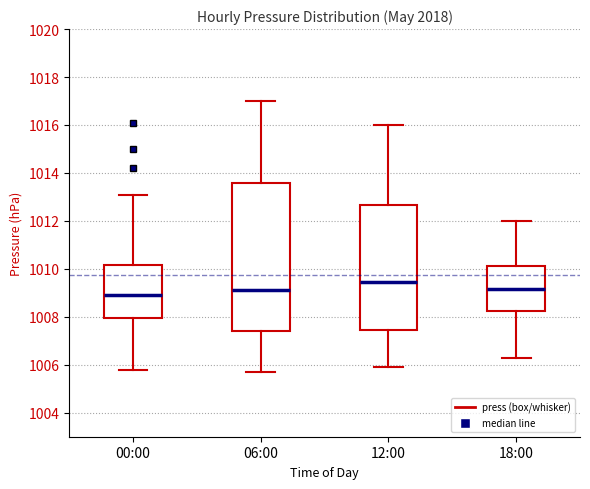

Reading left to right, read every box against the y-axis: the position of its median line, the range the box covers, and the ends of its whiskers. The values are not printed on the chart, so give them approximately, as read against the axis.

00:00: median 1009.0, box 1008.0 to 1010.2, whiskers 1005.8 to 1013.2
06:00: median 1009.2, box 1007.4 to 1013.6, whiskers 1005.8 to 1017.0
12:00: median 1009.4, box 1007.4 to 1012.6, whiskers 1006.0 to 1016.0
18:00: median 1009.2, box 1008.2 to 1010.2, whiskers 1006.4 to 1012.0